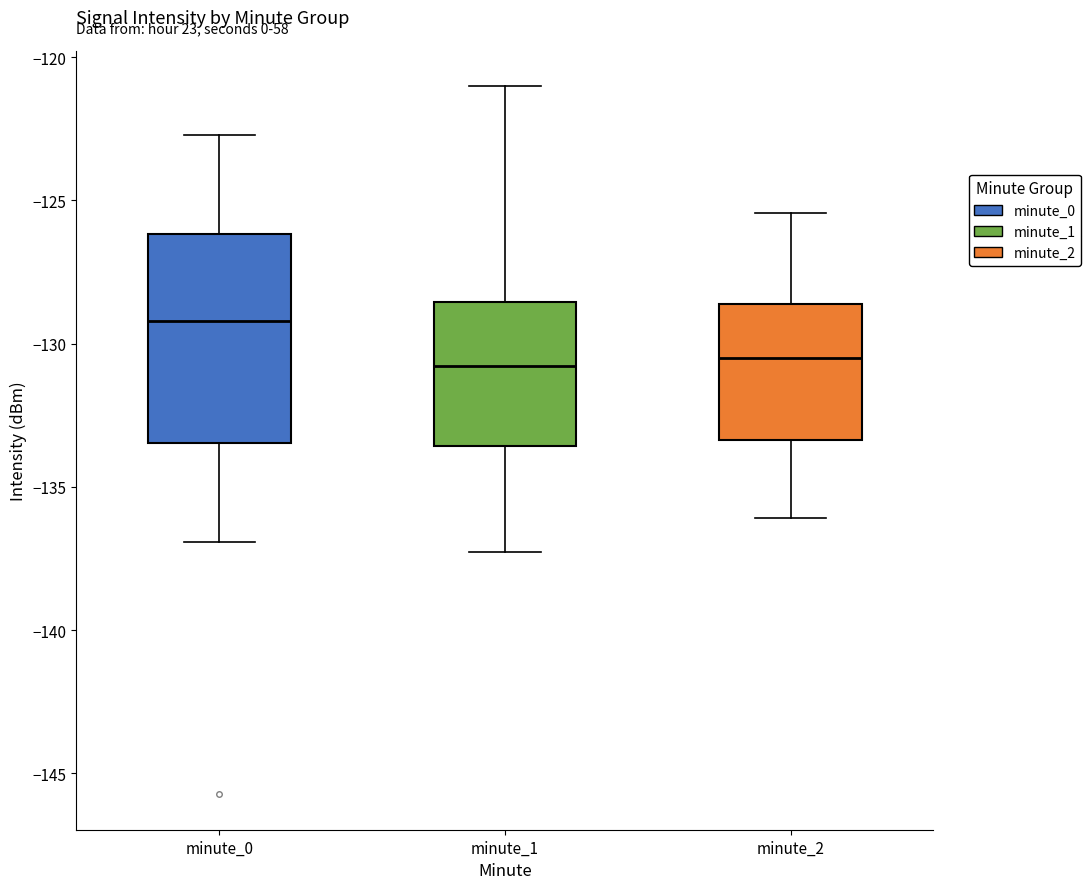

Which box has the highest median line?

minute_0